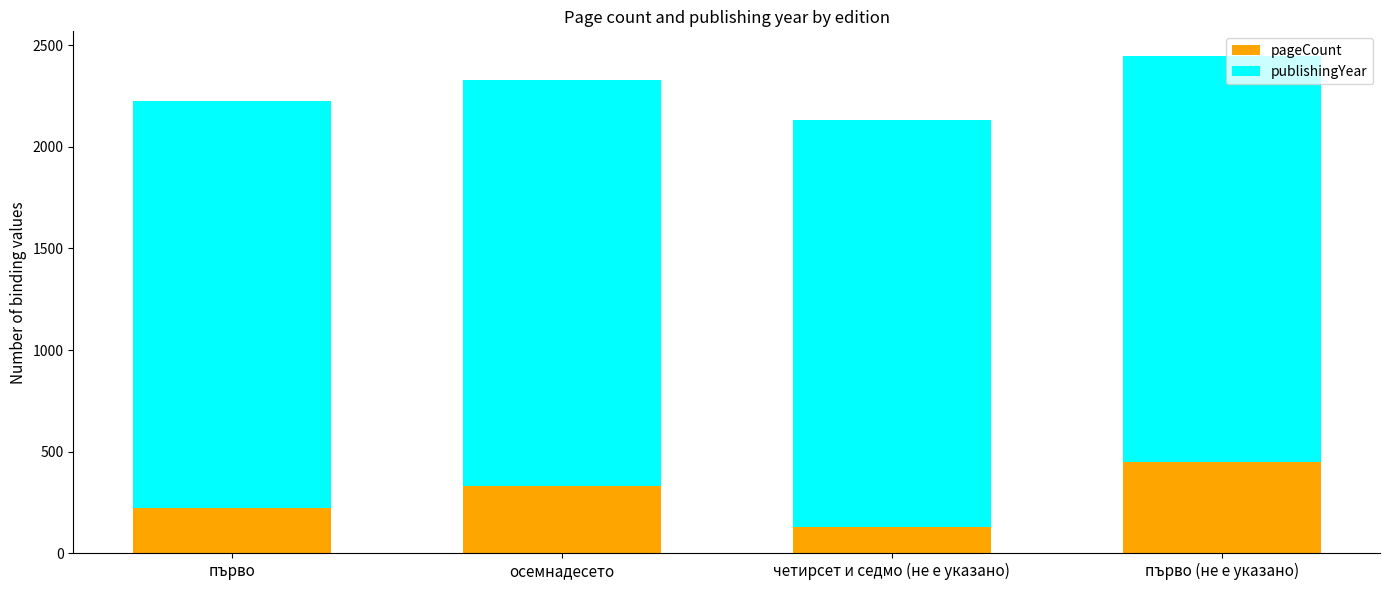

Is it true that pageCount equals 224 at първо?

True